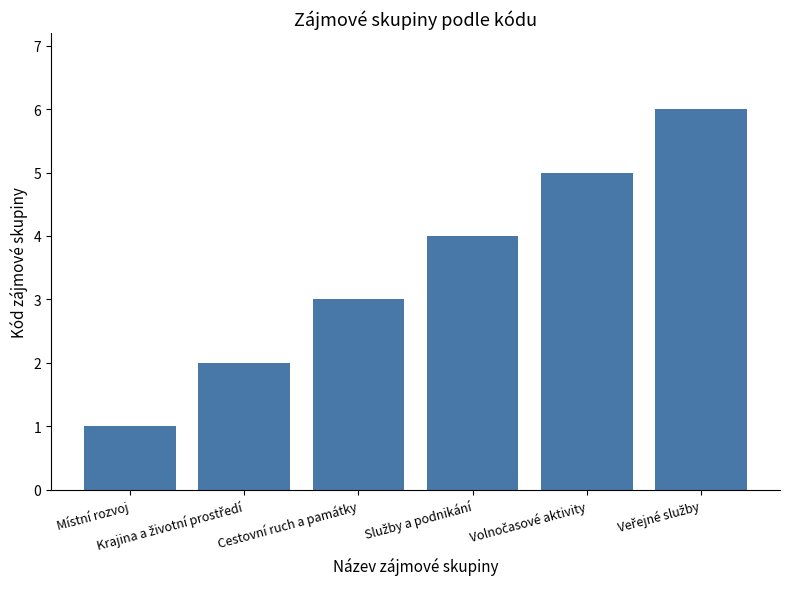

What is the sum of all values?

21